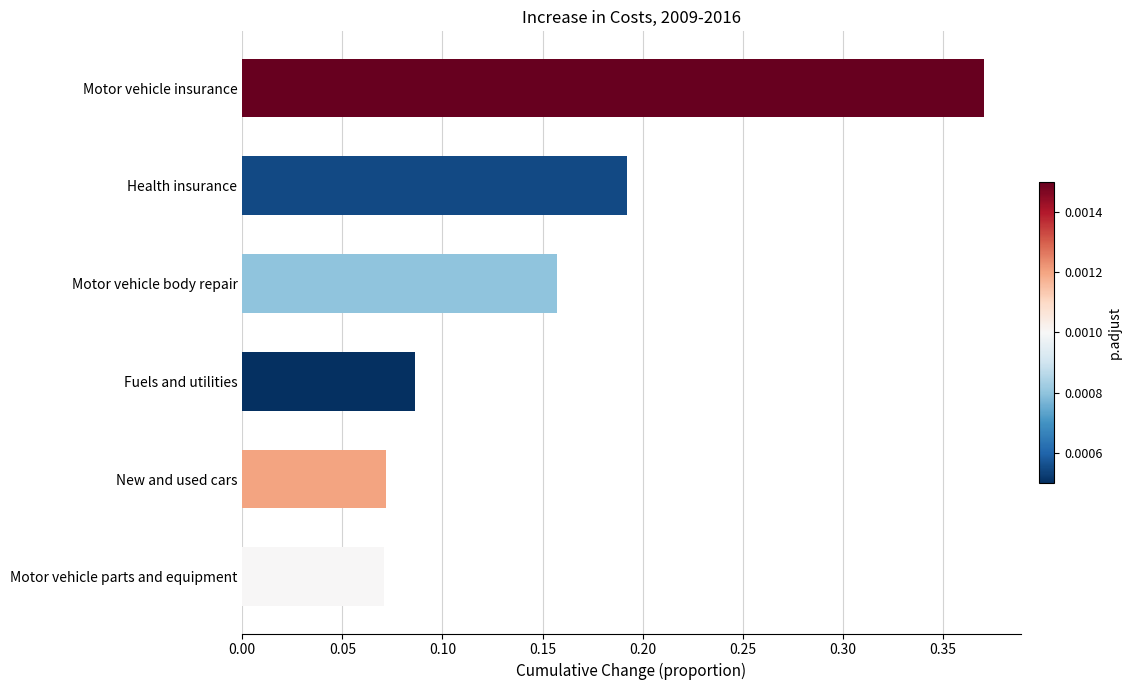

Which has a higher value, Health insurance or Fuels and utilities?

Health insurance